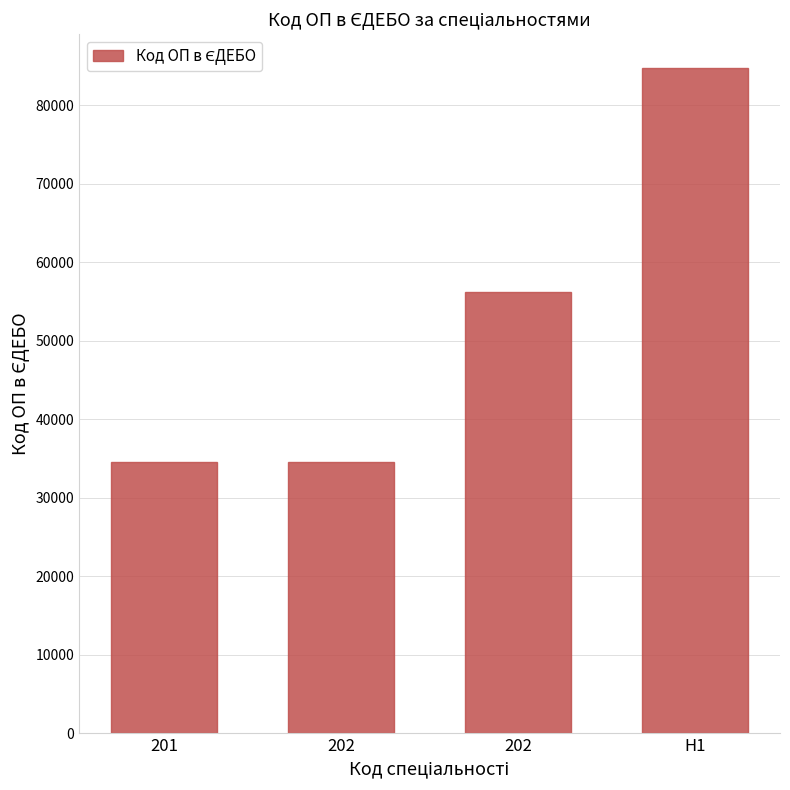

Reading left to right, transcribe all the data shown in this chart.

34545	34547	56194	84788